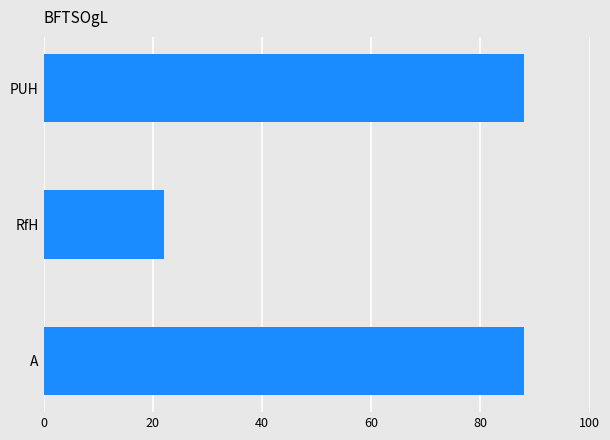

What is the approximate value at A, to the nearest 5?

90